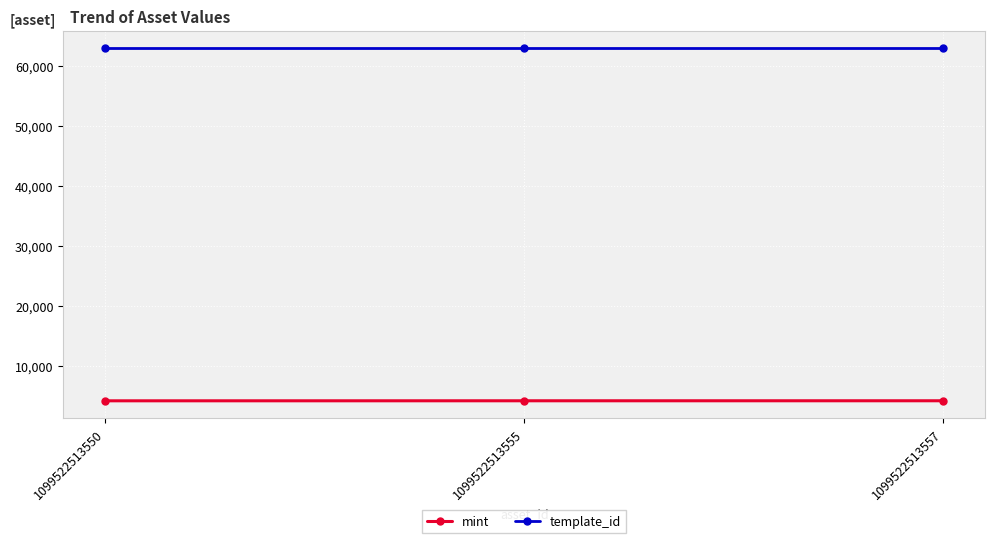

Rank the series by their maximum value, from highest to lowest.

template_id, mint